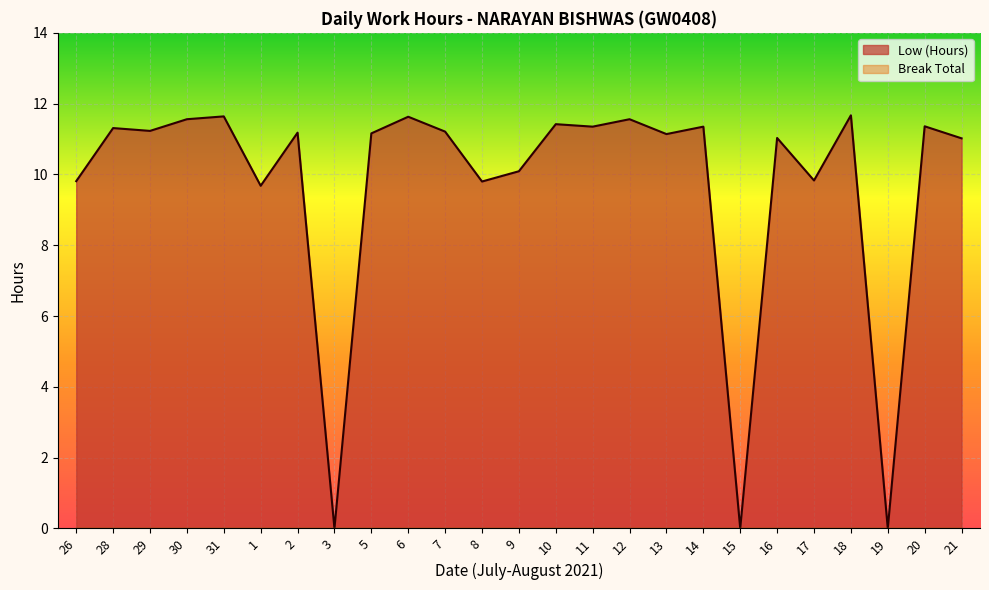

Reading left to right, extract all data points from this chart.

26=9.8	28=11.3	29=11.2	30=11.6	31=11.6	1=9.7	2=11.2	3=0.0	5=11.2	6=11.6	7=11.2	8=9.8	9=10.1	10=11.4	11=11.3	12=11.6	13=11.1	14=11.3	15=0.0	16=11.0	17=9.8	18=11.7	19=0.0	20=11.4	21=11.0